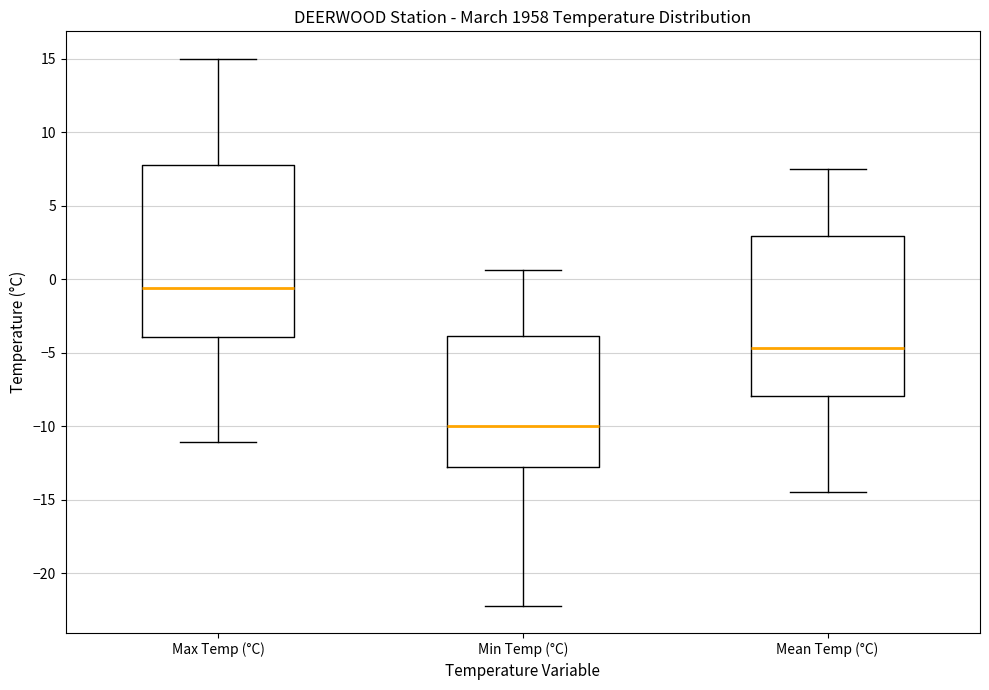

Reading left to right, transcribe this box plot: for each box, give where its median line is, the range the box spans, and where its two whiskers end, as read against the y-axis. The values are not printed on the chart, so give them approximately, as read against the axis.

Max Temp (°C): median -0.5, box -4.0 to 8.0, whiskers -11.0 to 15.0
Min Temp (°C): median -10.0, box -13.0 to -4.0, whiskers -22.0 to 0.5
Mean Temp (°C): median -4.5, box -8.0 to 3.0, whiskers -14.5 to 7.5